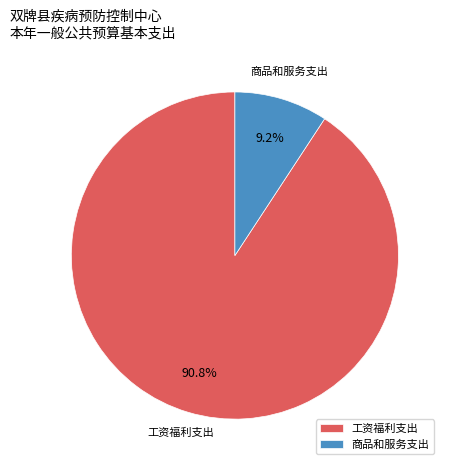

What percentage do 商品和服务支出 and 工资福利支出 together represent?

100.0%